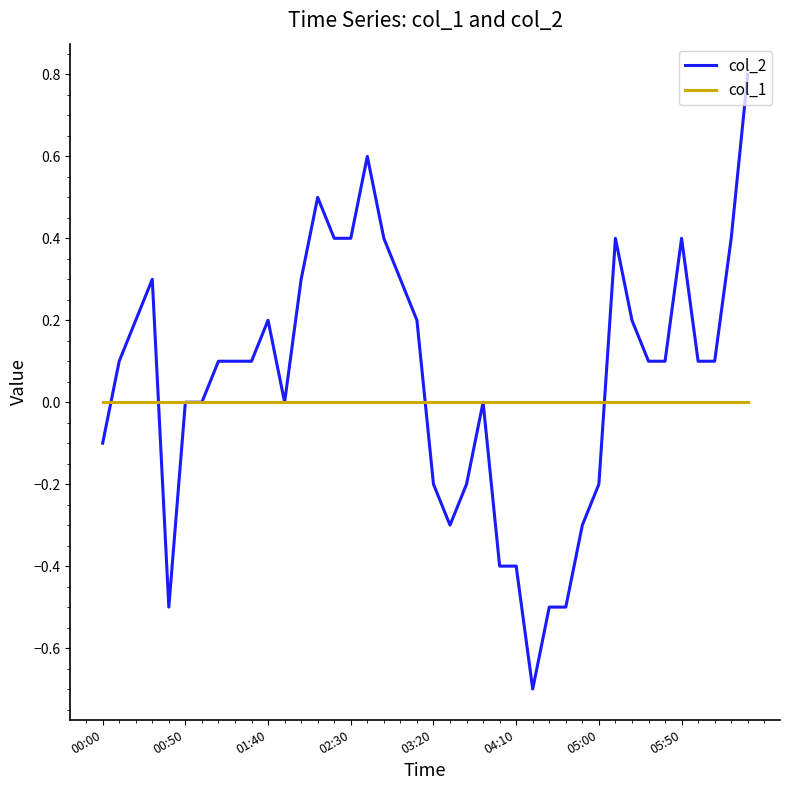

Rank the series by their maximum value, from highest to lowest.

col_2, col_1